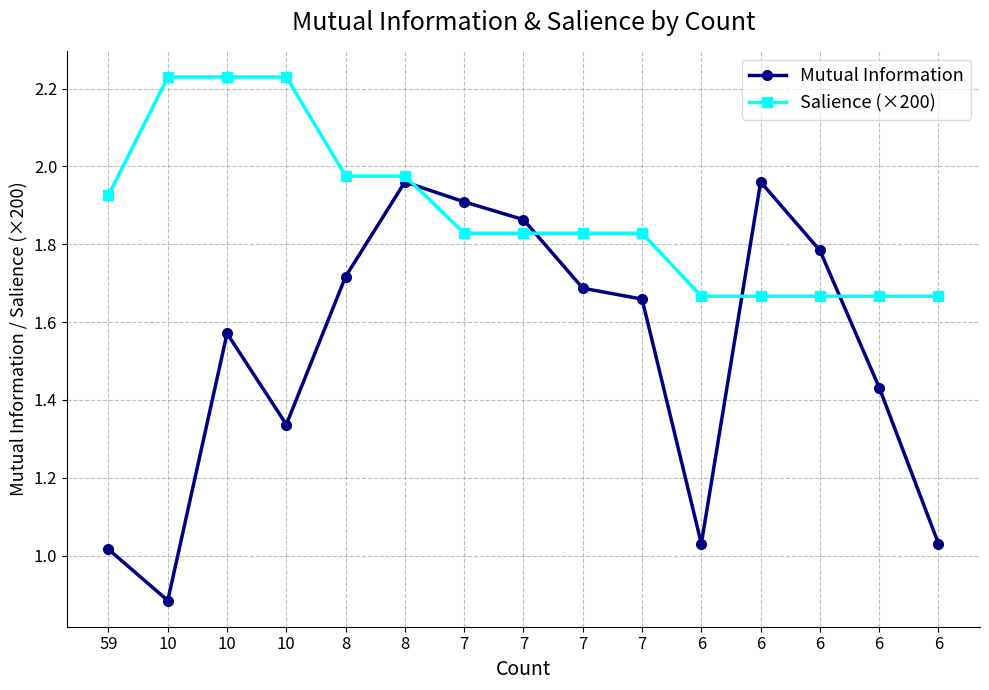

True or false: Mutual Information has more than 1 points higher than both neighbors.

True